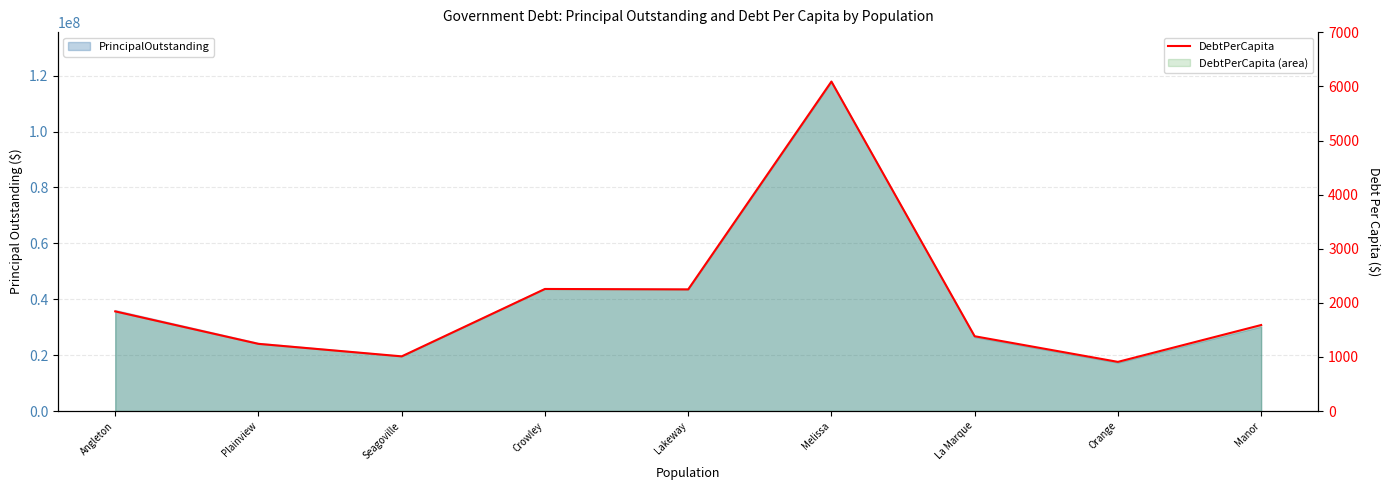

What is the sum of all values?

18576.1